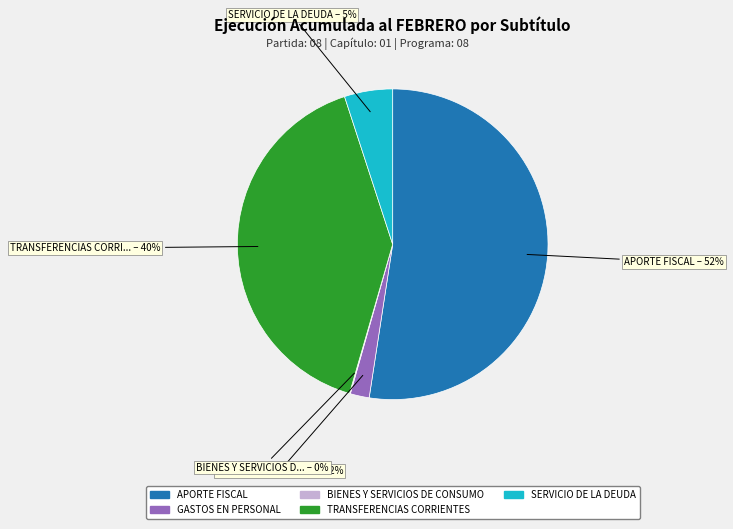

To the nearest percent, what is the average slice percentage?

20%